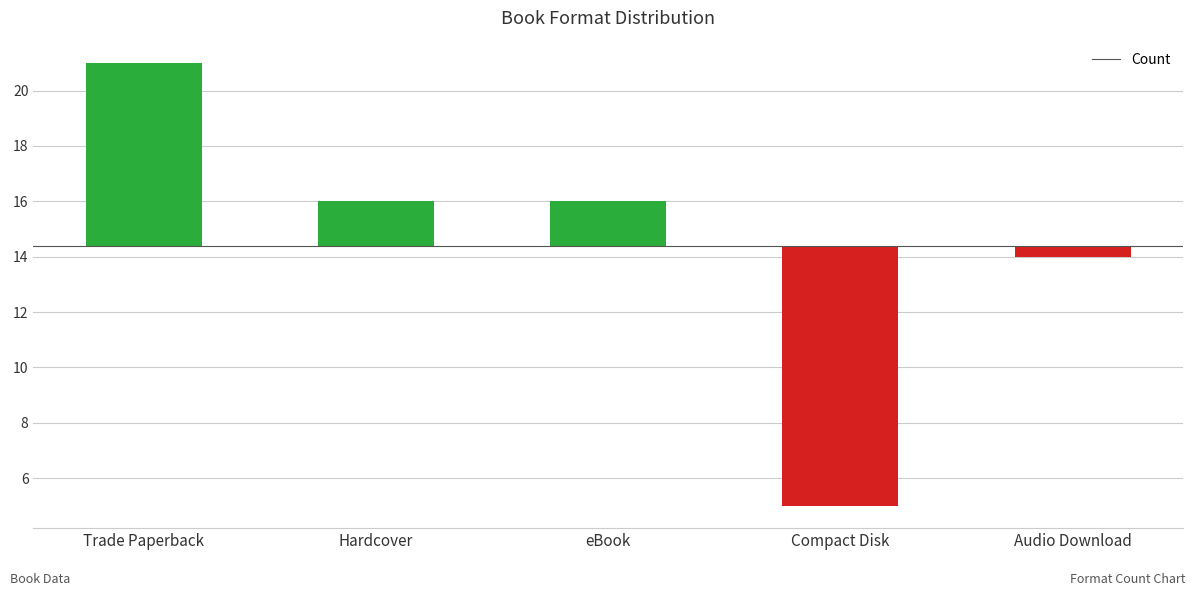

What is the label of the 1st bar from the right?

Audio Download